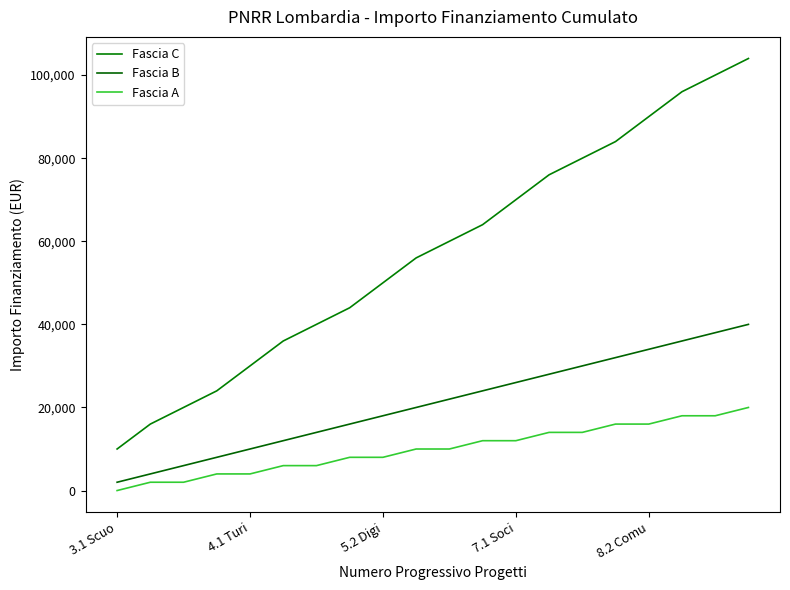

How many lines are shown in the chart?

3